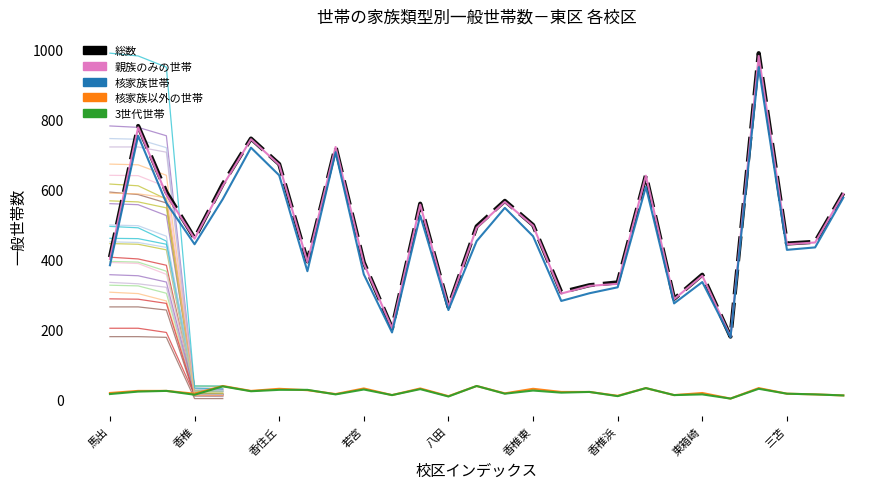

What is the value of the 核家族世帯 point at the 4th from the left?

443